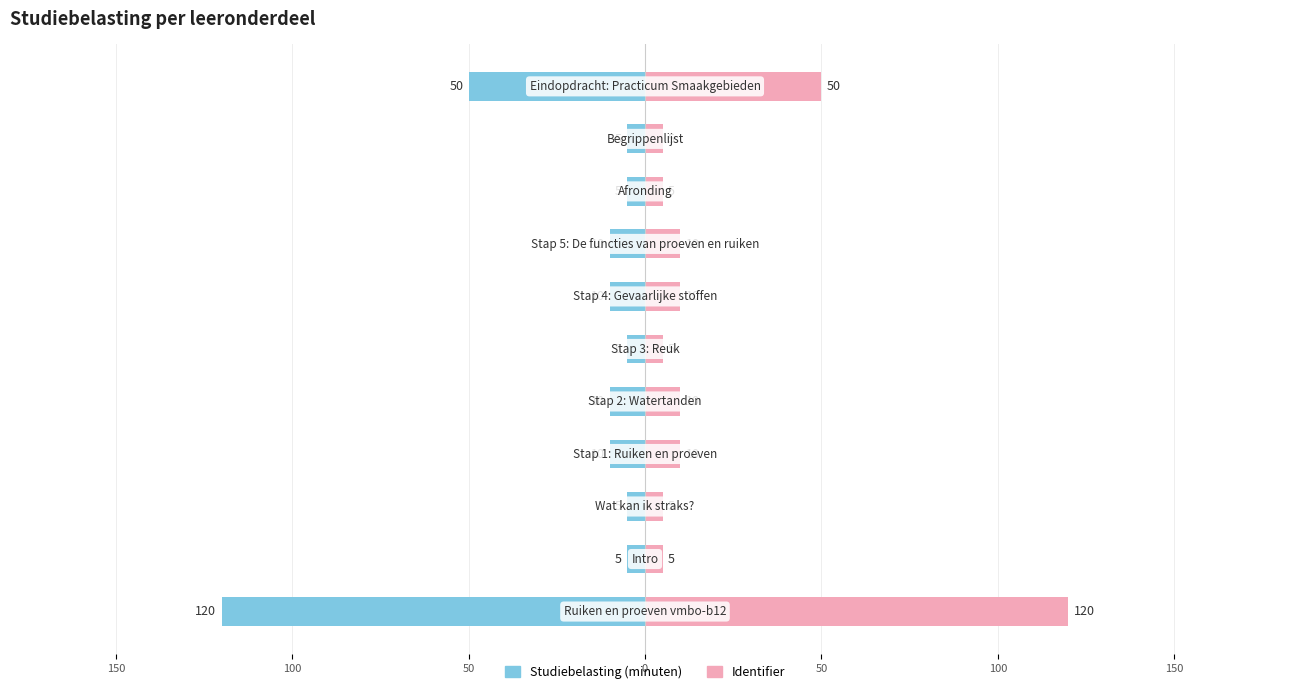

What is the difference between the maximum and minimum values in the Identifier (×10⁻³) series?

115